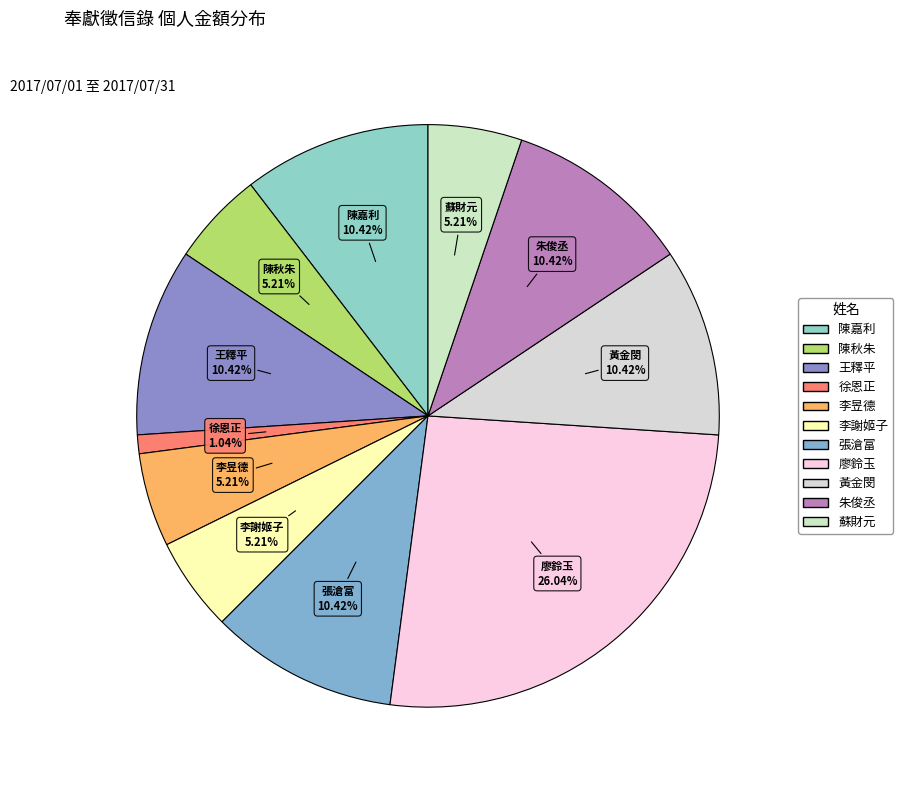

Do 朱俊丞 and 陳嘉利 together represent more than half of the pie?

No